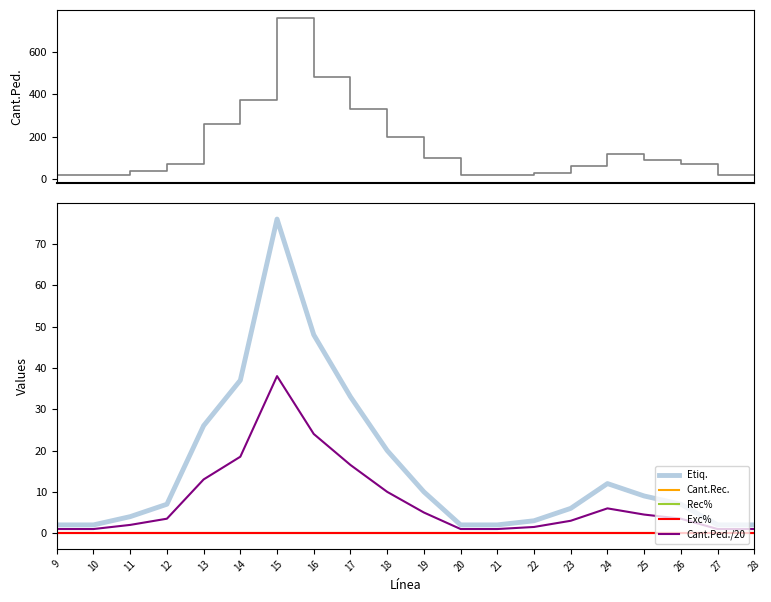

Between 19 and 18, which is larger?

18